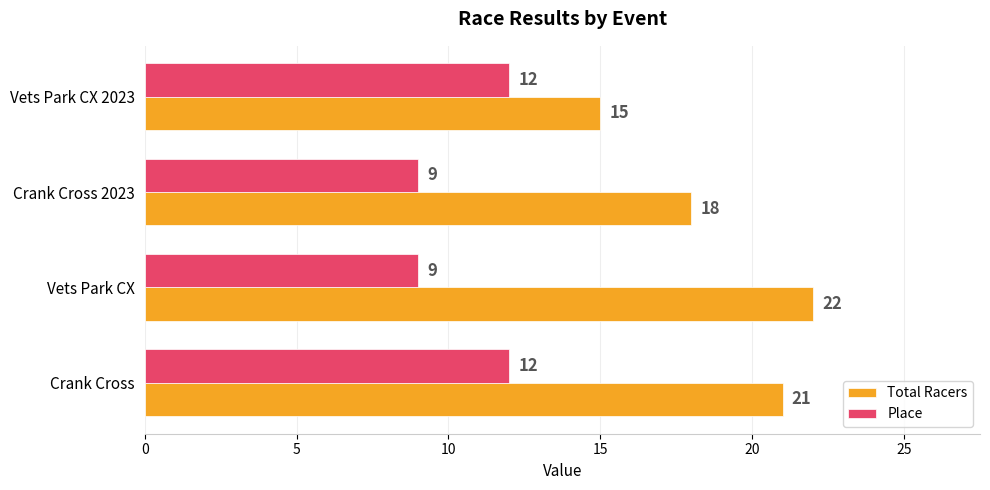

Rank the series by their maximum value, from highest to lowest.

Total Racers, Place